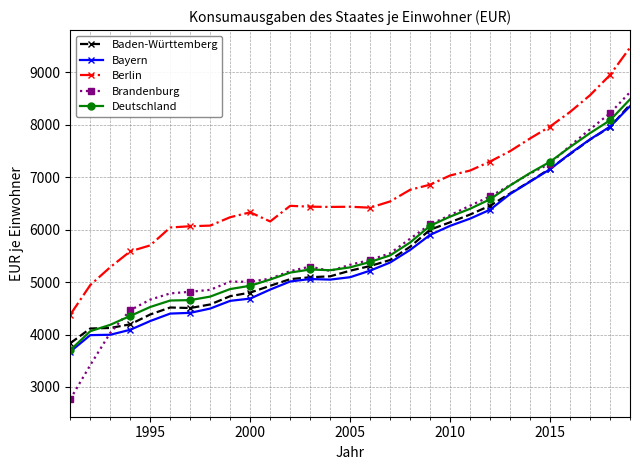

What is the value of the Deutschland point at the 10th from the left?

4931